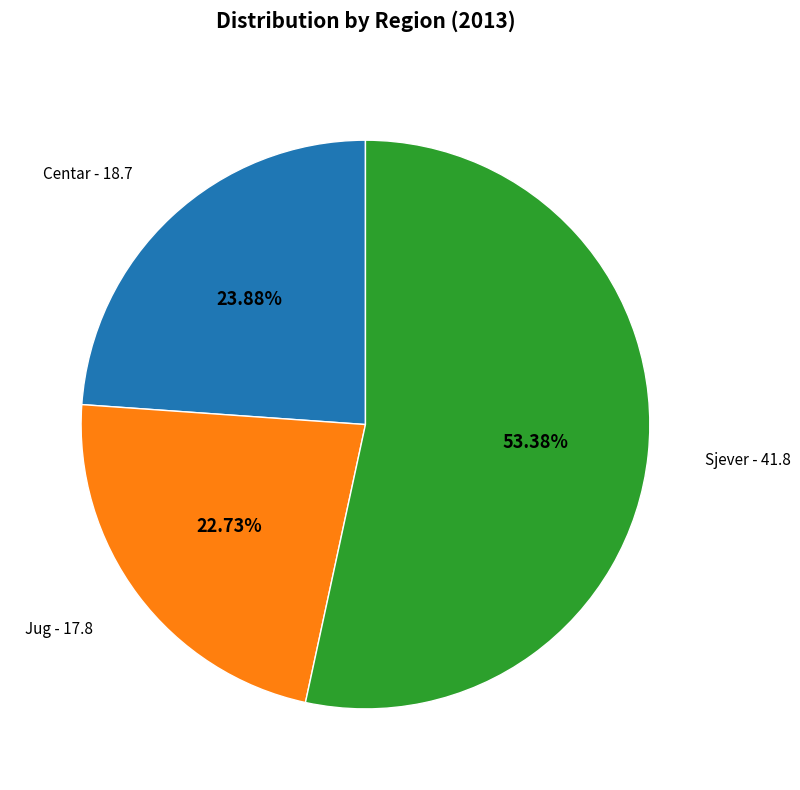

Is there a majority slice in this chart?

Yes